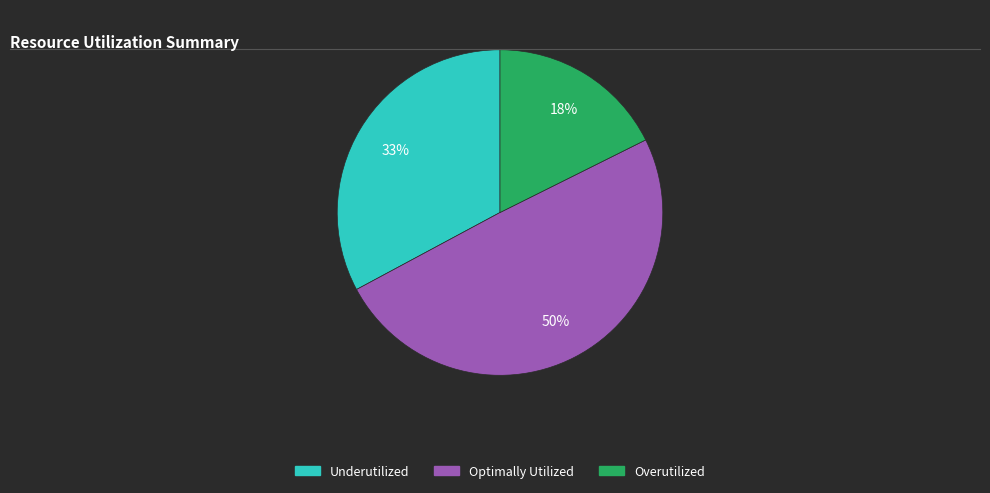

Does any single category account for the majority?

No